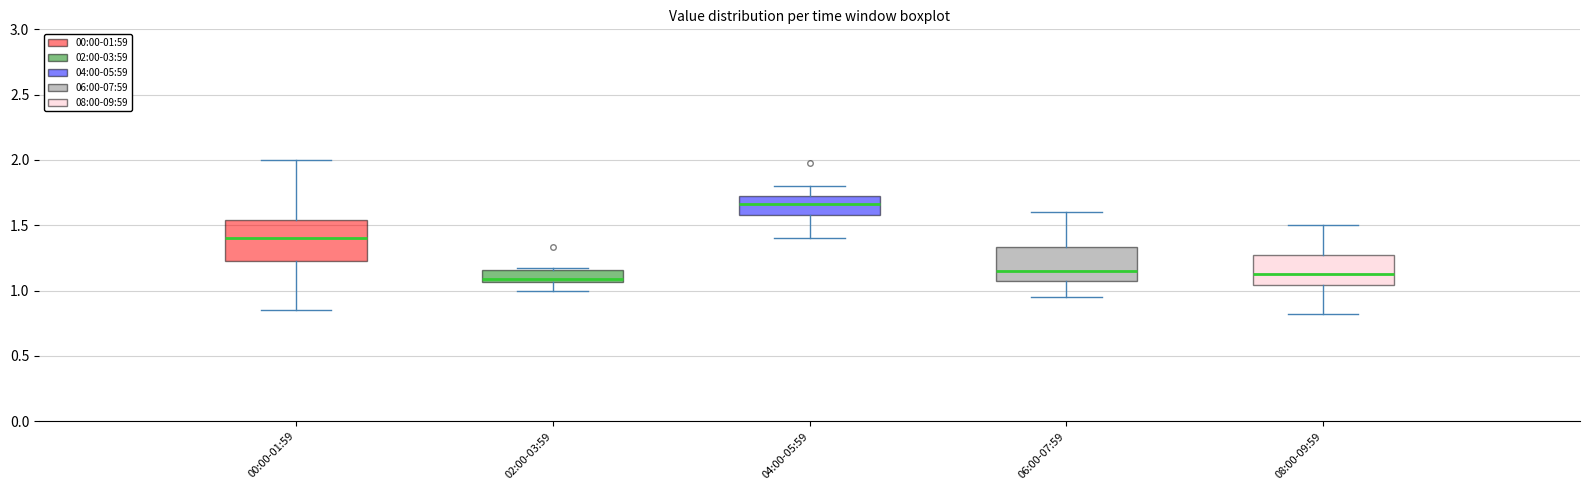

Reading left to right, transcribe this box plot: for each box, give where its median line is, the range the box spans, and where its two whiskers end, as read against the y-axis. The values are not printed on the chart, so give them approximately, as read against the axis.

00:00-01:59: median 1.40, box 1.25 to 1.55, whiskers 0.85 to 2.00
02:00-03:59: median 1.10, box 1.05 to 1.15, whiskers 1.00 to 1.15 (just above the box's upper edge)
04:00-05:59: median 1.65, box 1.60 to 1.75, whiskers 1.40 to 1.80
06:00-07:59: median 1.15, box 1.05 to 1.35, whiskers 0.95 to 1.60
08:00-09:59: median 1.15, box 1.05 to 1.25, whiskers 0.80 to 1.50